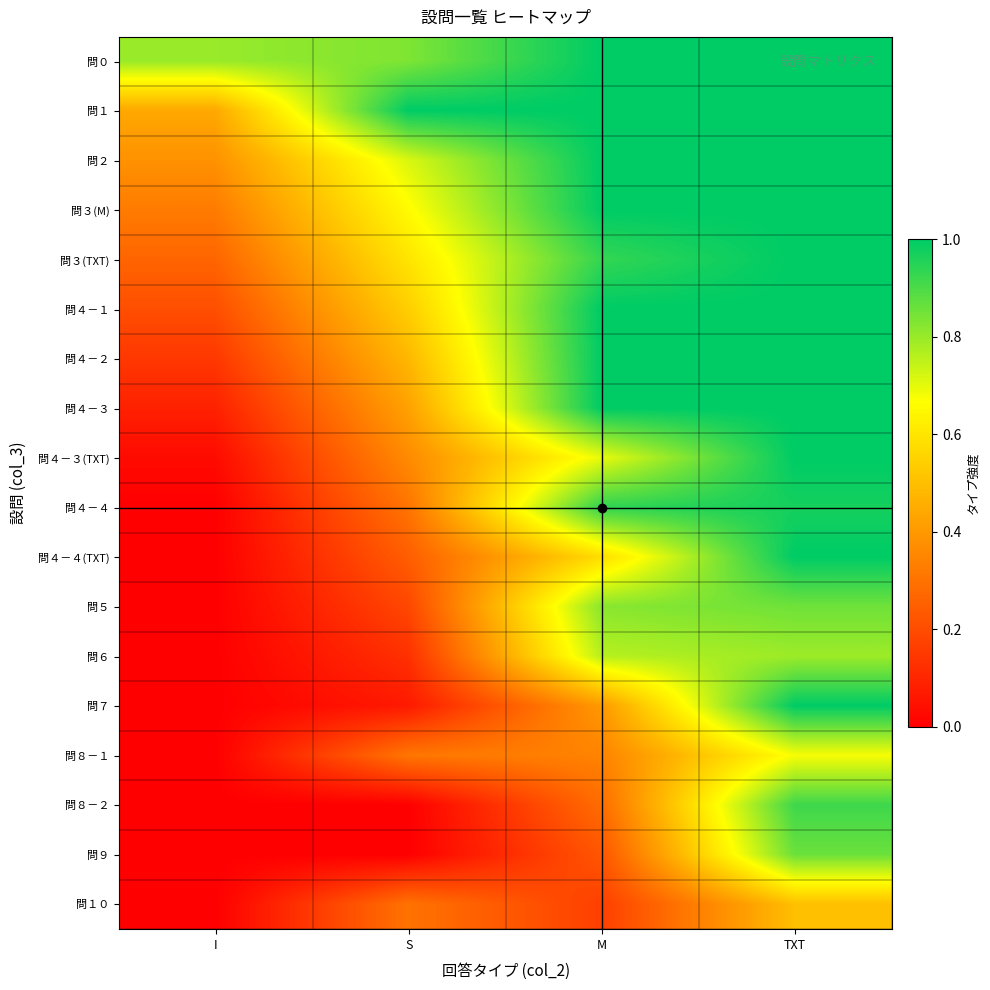

What is the total value across all series at TXT?

16.6